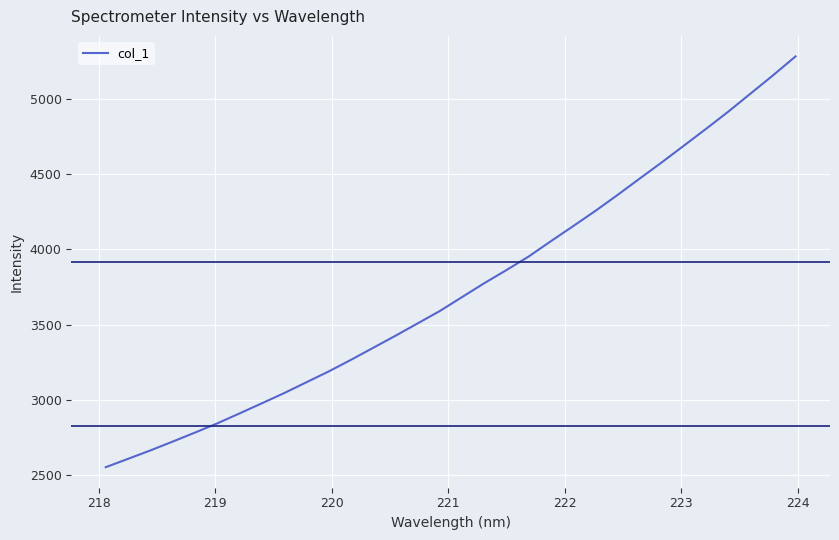

What is the difference between the maximum and minimum values?

2727.1